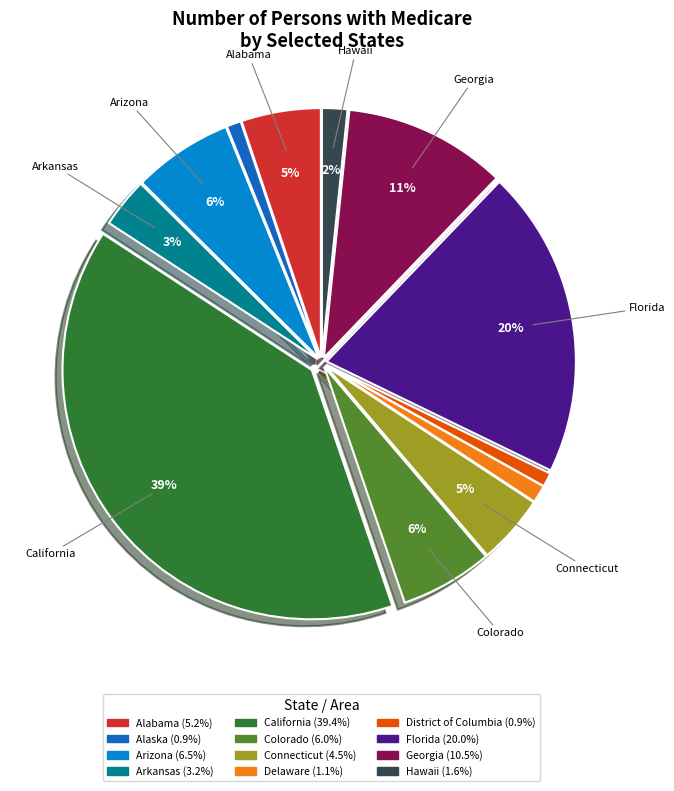

Is there any slice that represents more than half of the pie?

No